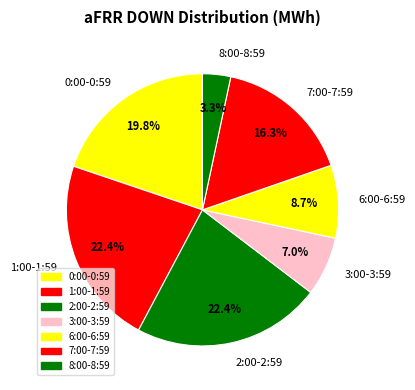

How many segments does this pie chart have?

7